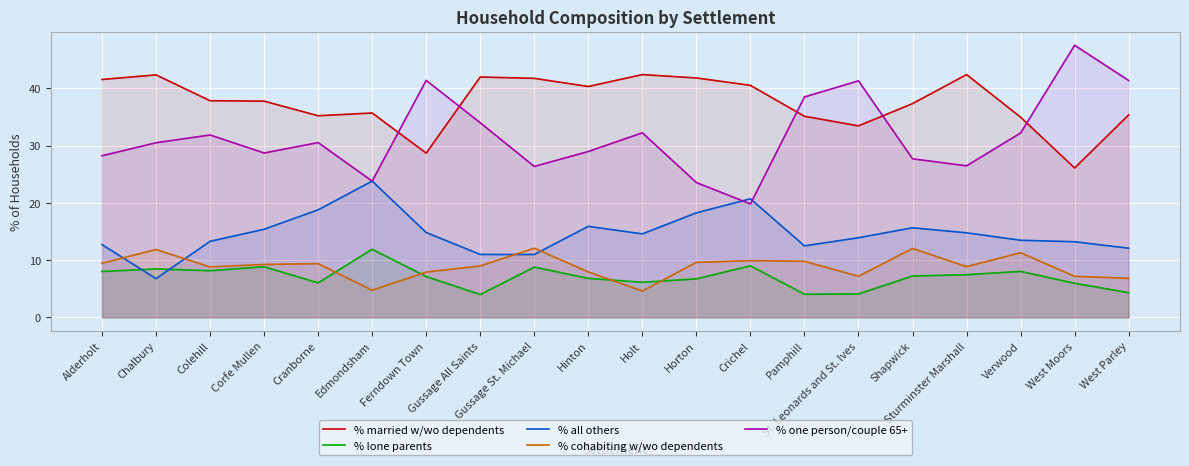

At which category does the chart reach its minimum across all series?

Gussage All Saints